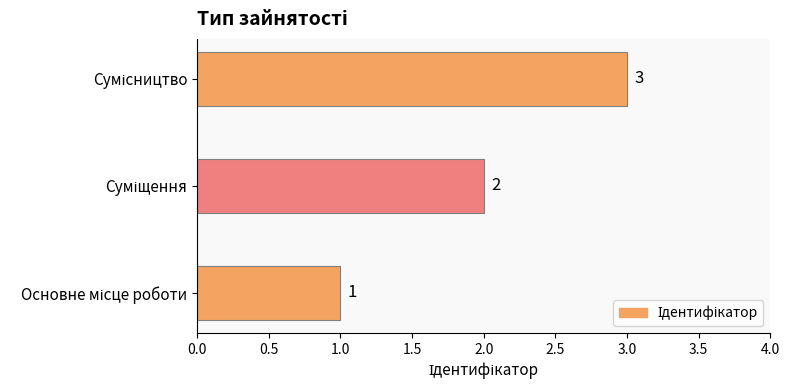

What is the maximum value shown in the chart?

3